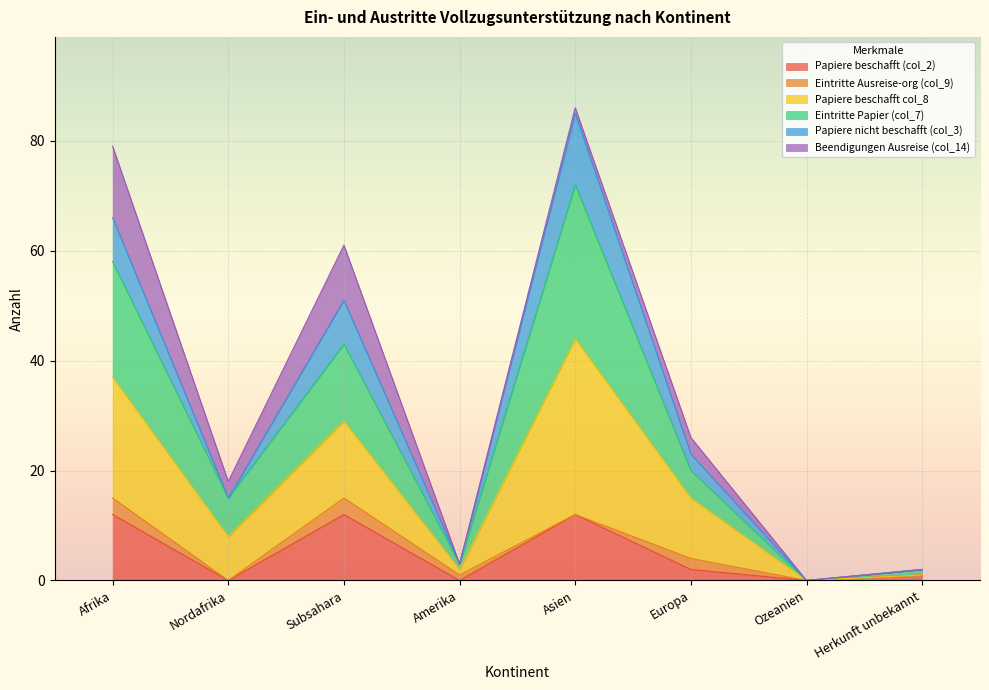

How many positive values does the Eintritte Papier (col_7) series have?

7